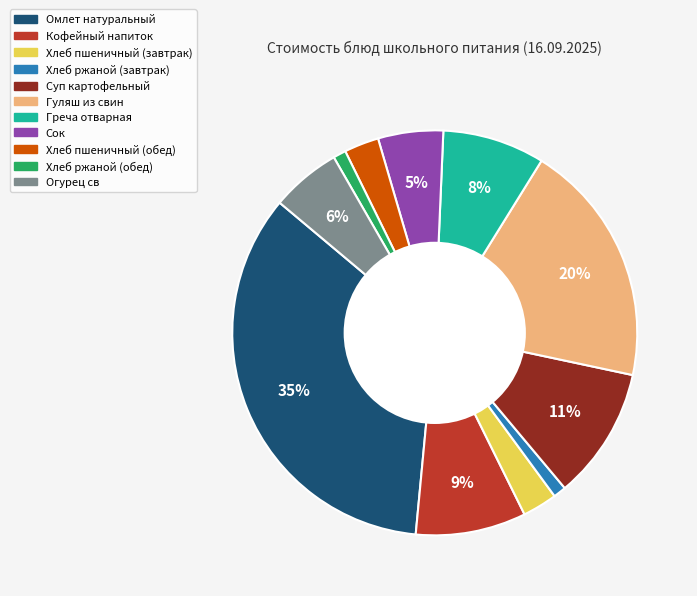

To the nearest percent, what is the average slice percentage?

9%